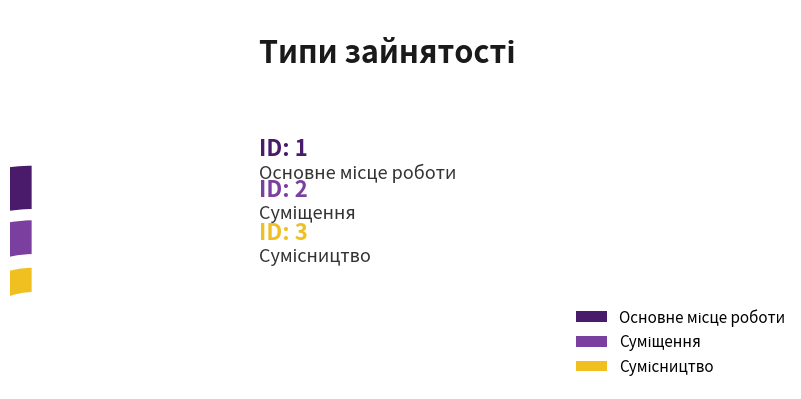

How many segments does this pie chart have?

3